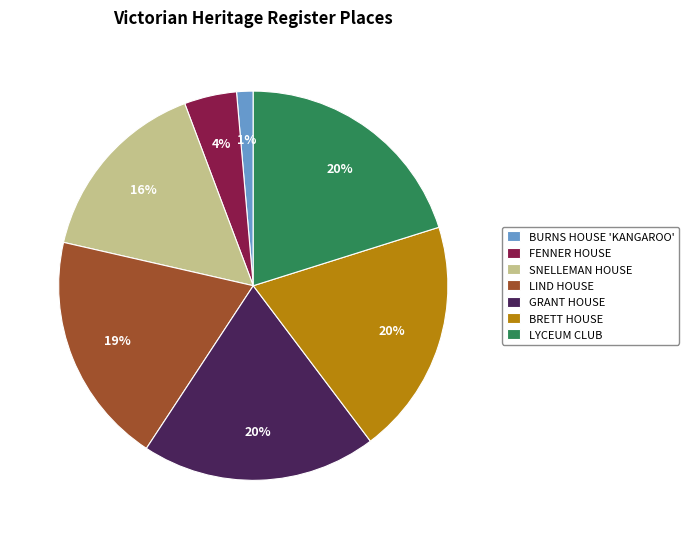

Does BURNS HOUSE 'KANGAROO' account for over 50% of the chart?

No